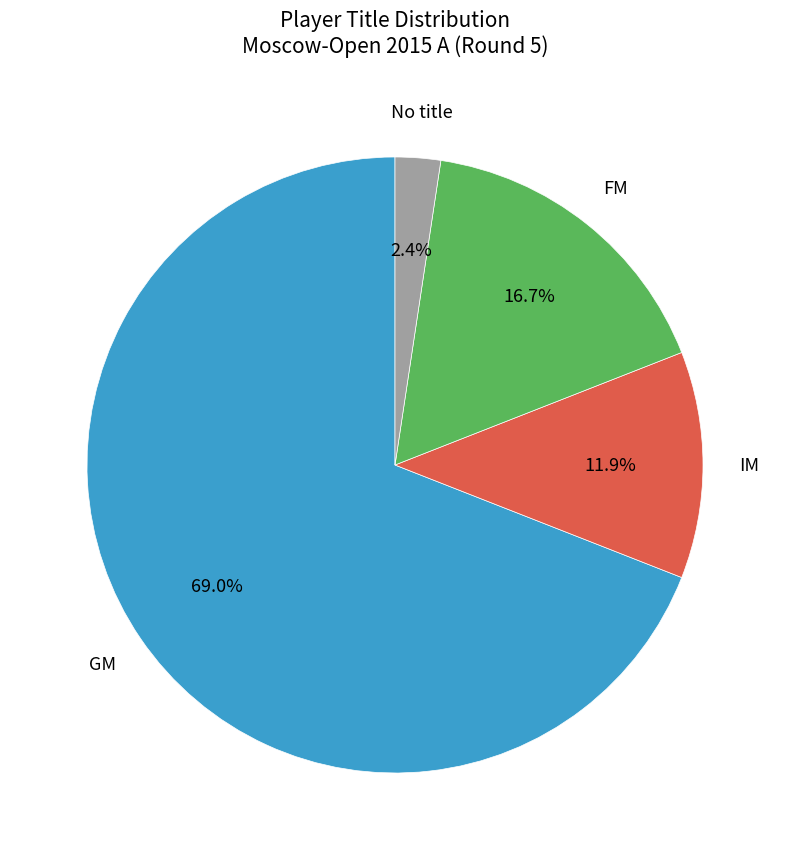

Is there a majority slice in this chart?

Yes